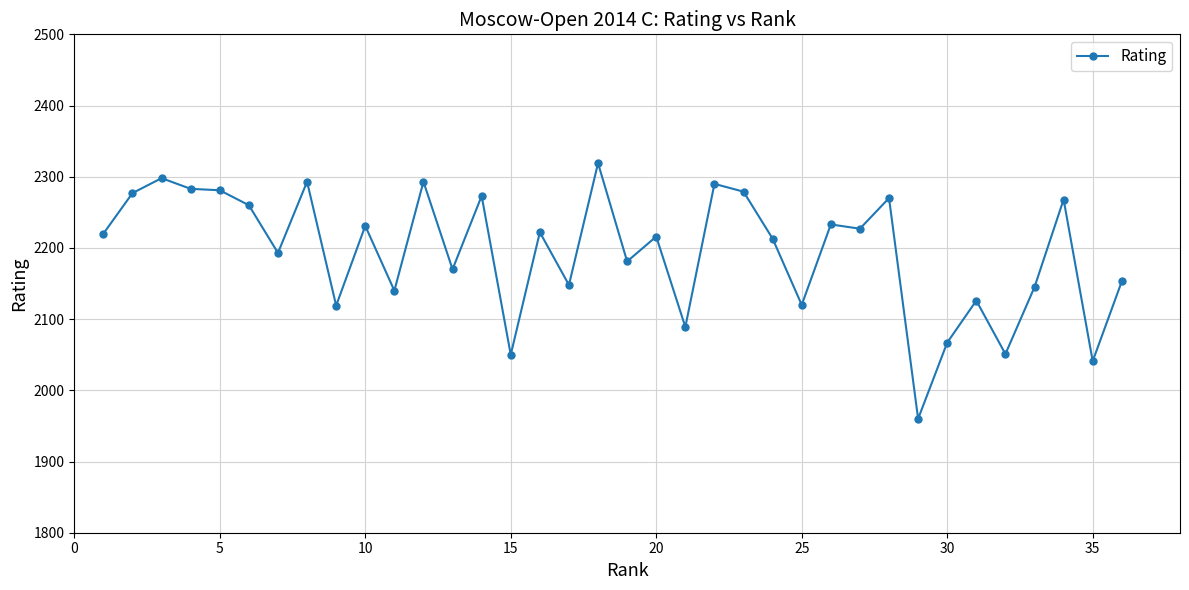

What is the value of the 8th point from the left?

2293